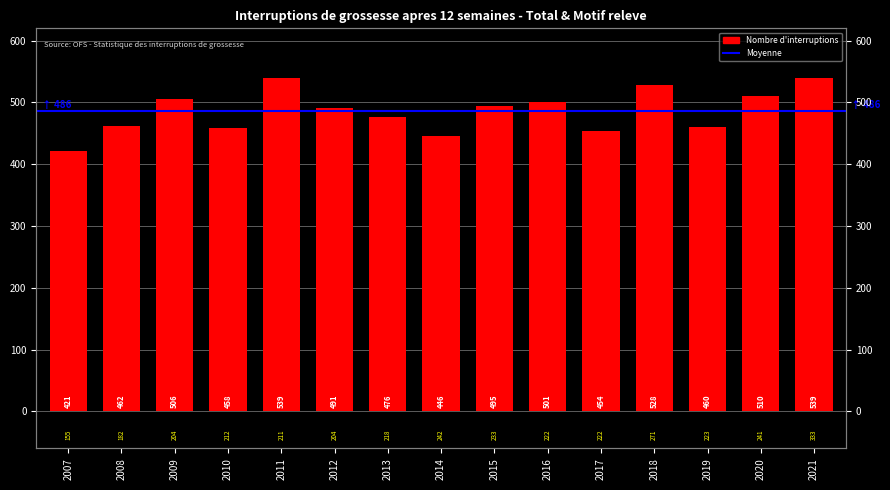

At which label does the data first exceed 491?

2009